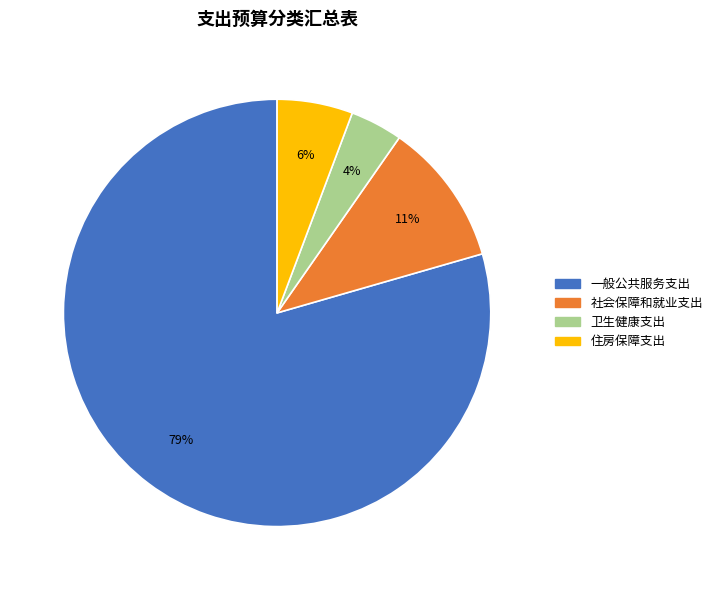

What is the ratio of the value at 卫生健康支出 to the value at 住房保障支出?

0.7